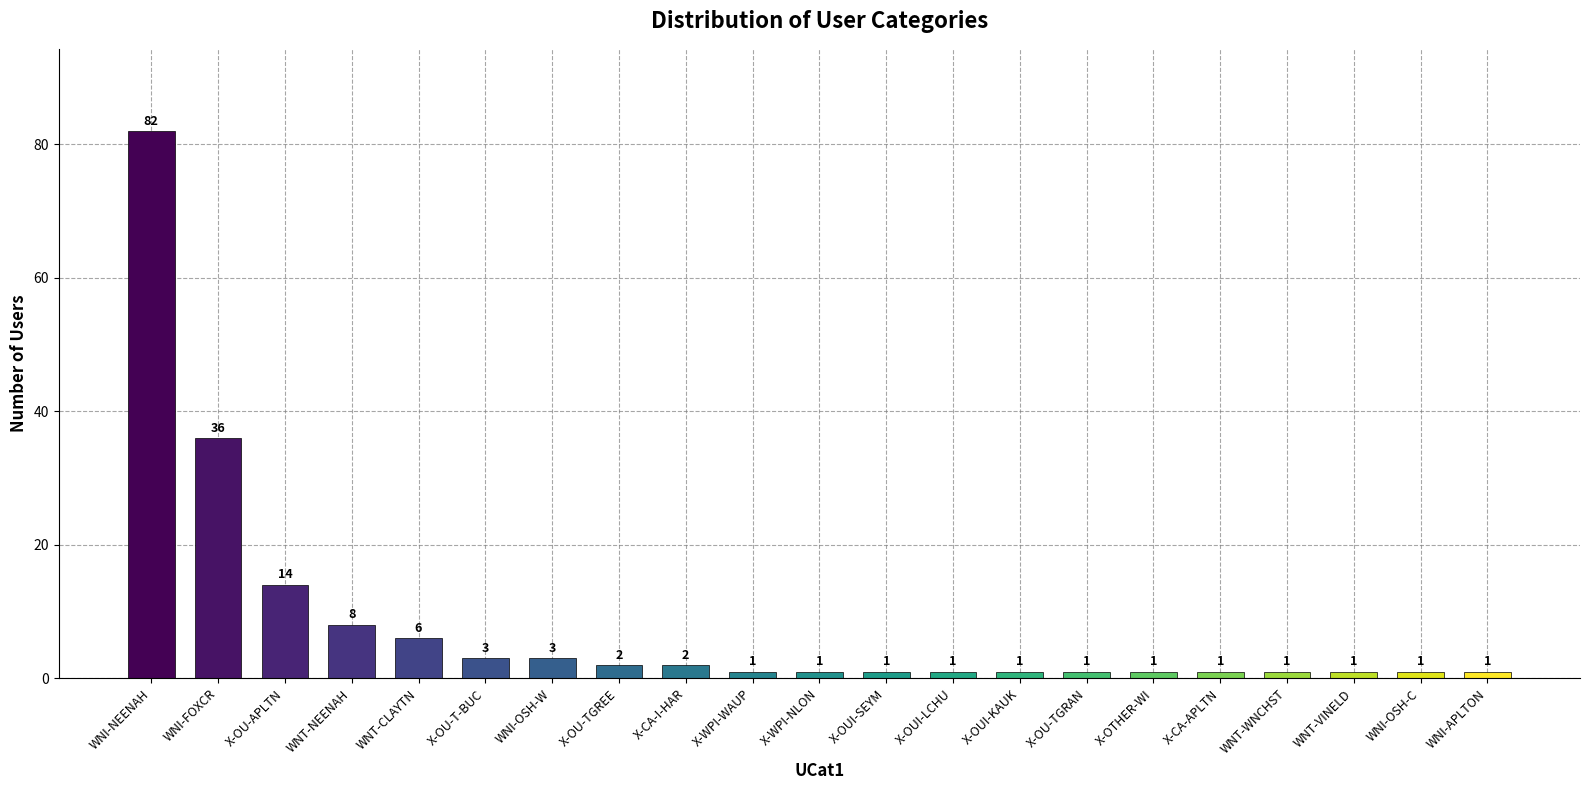

How many data points does each series have?

21